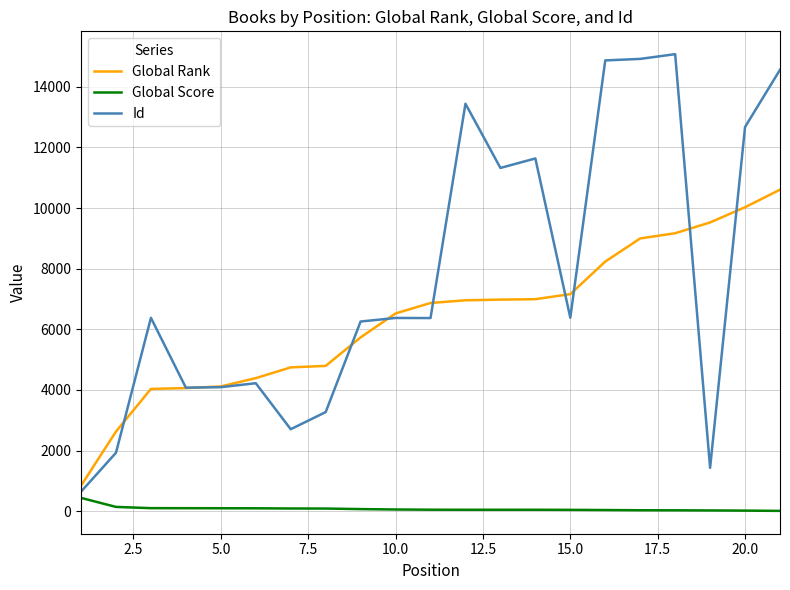

Rank the series by their maximum value, from lowest to highest.

Global Score, Global Rank, Id